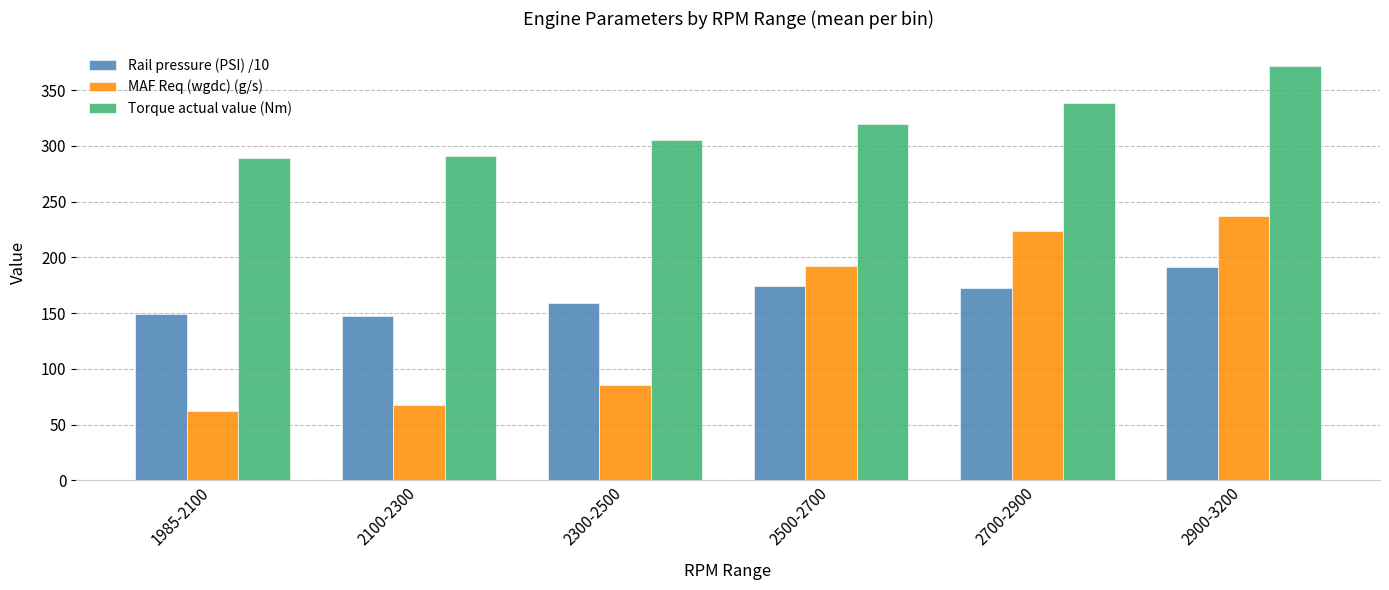

What is the total value across all series at 2300-2500?

550.1